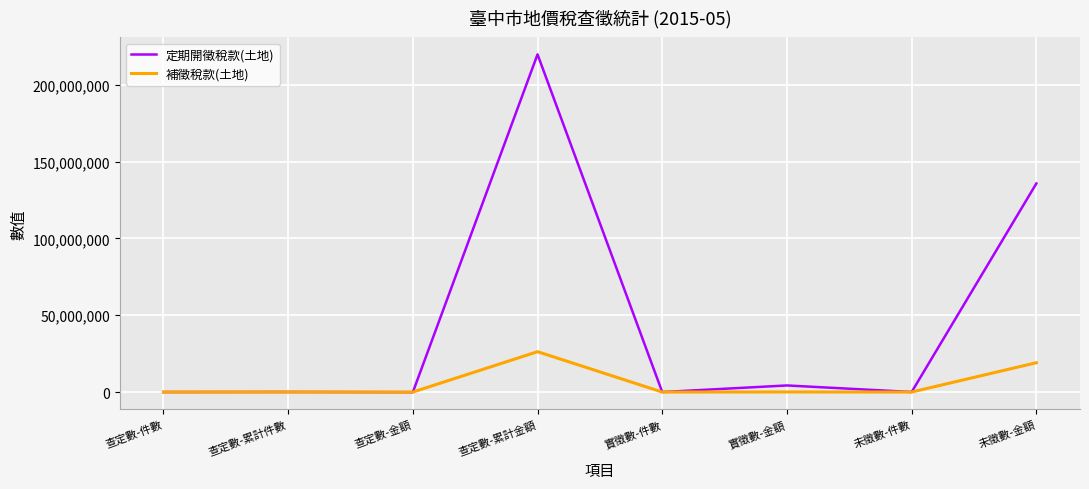

How many lines are shown in the chart?

2